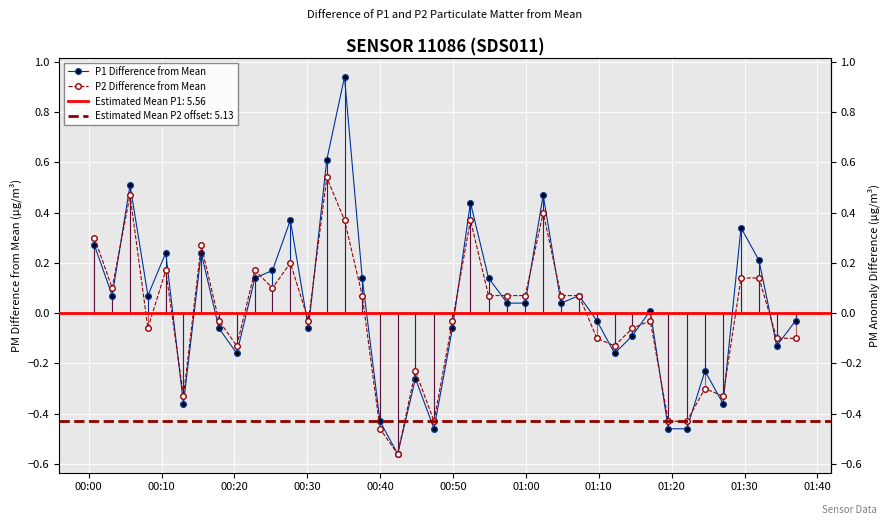

At which label does P1 Difference from Mean first exceed 0?

00:00